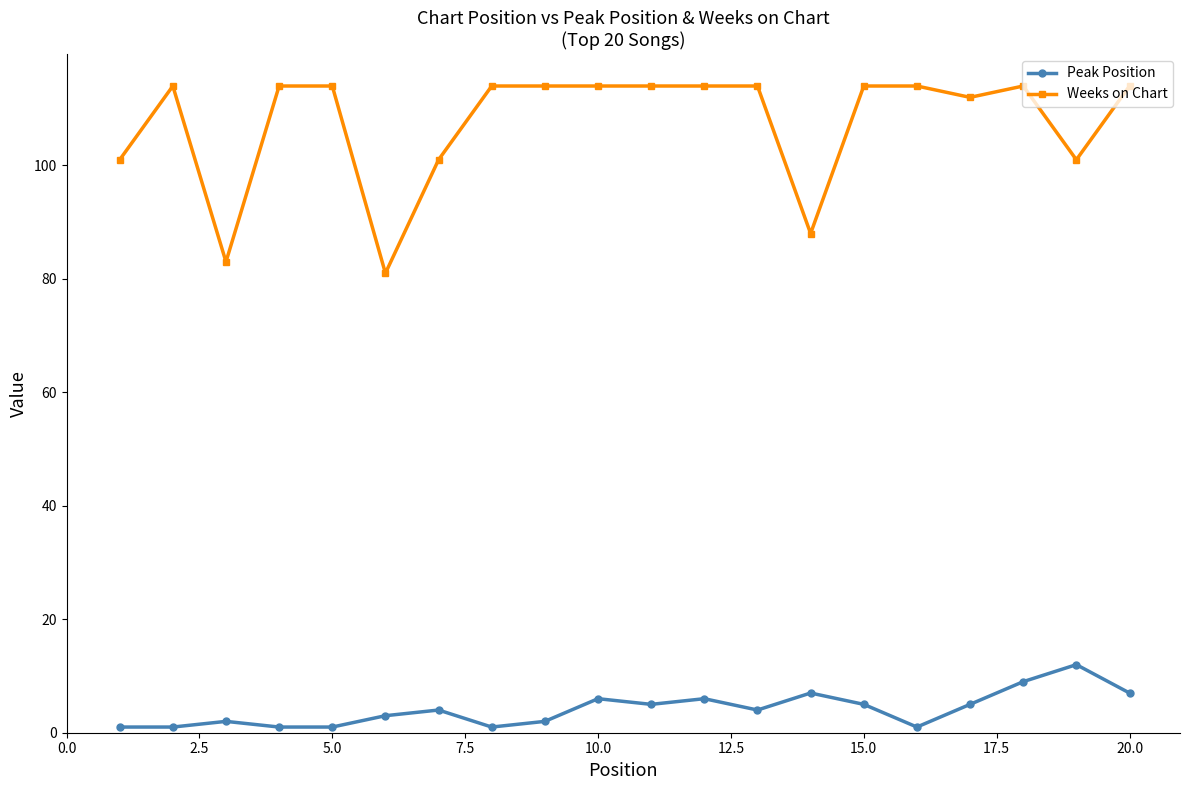

How many distinct data groups are displayed?

2